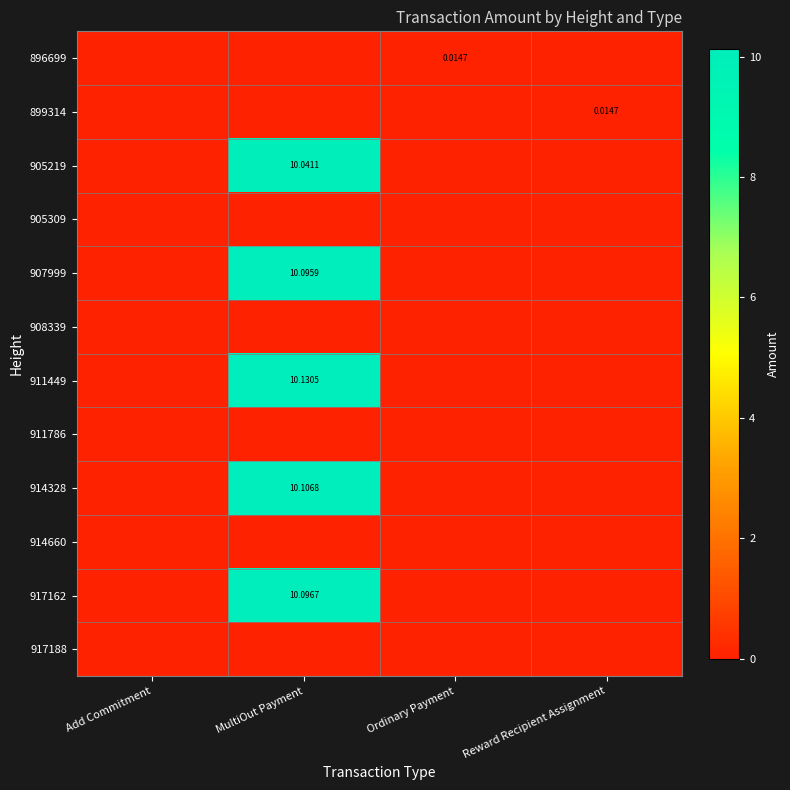

Rank the series at Add Commitment from lowest to highest value.

896699, 899314, 905219, 905309, 907999, 908339, 911449, 911786, 914328, 914660, 917162, 917188